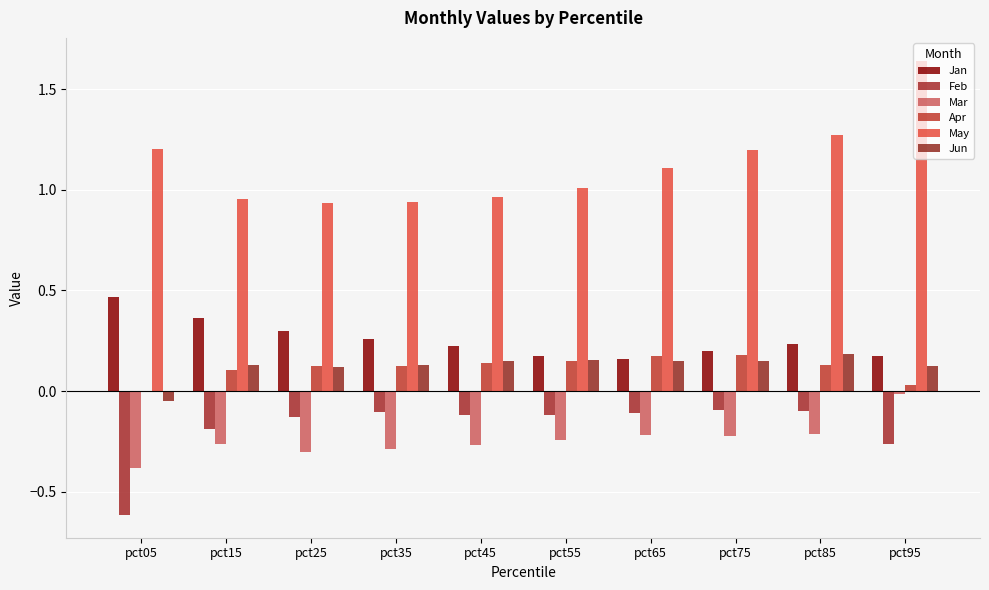

Is the value of Jun at pct95 greater than the value of Mar at pct25?

Yes